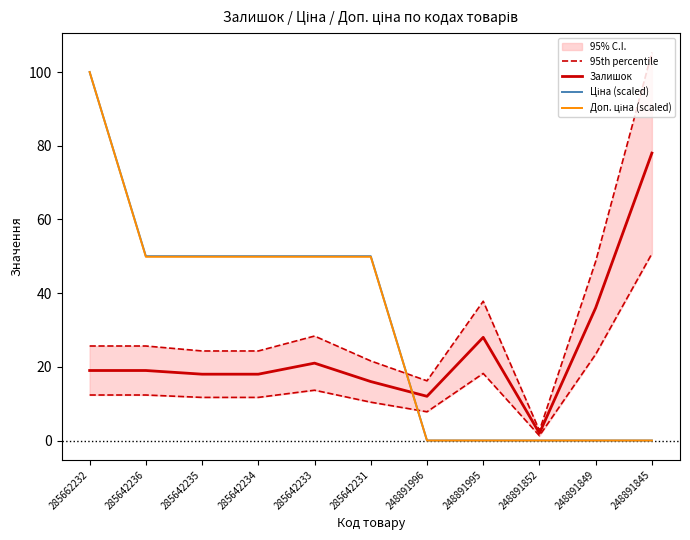

What value does the Залишок series have at 248891849?

36.0